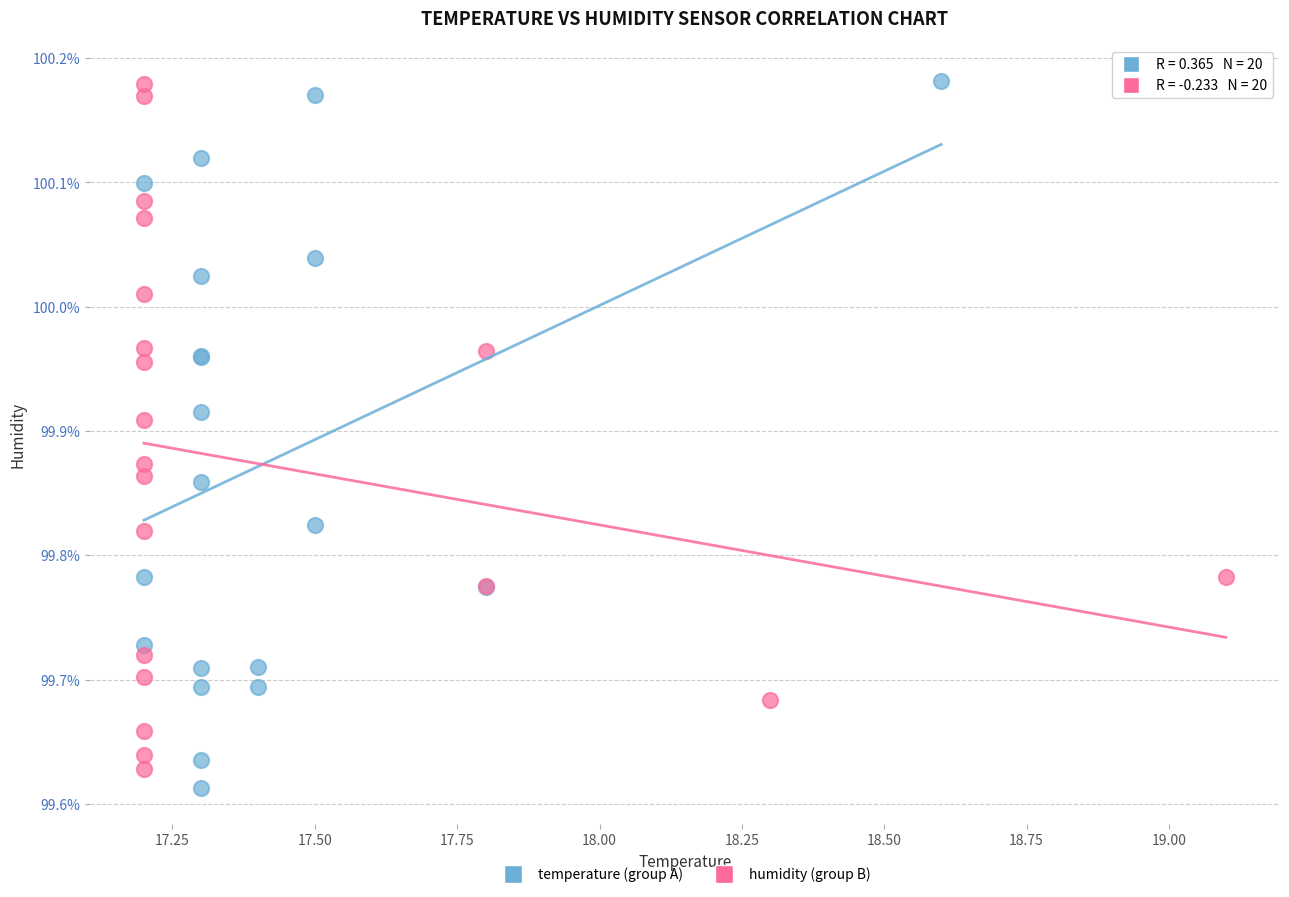

Which series reaches the minimum Y coordinate?

temperature (group A)